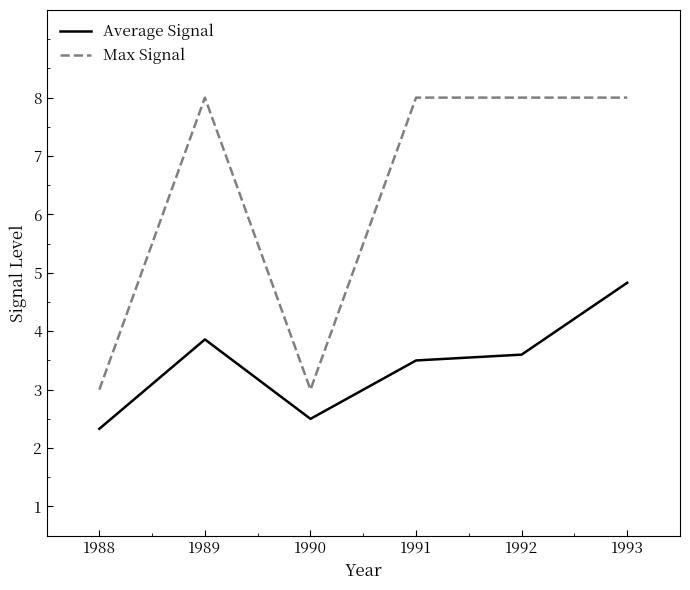

At which label does Average Signal first exceed 3?

1989